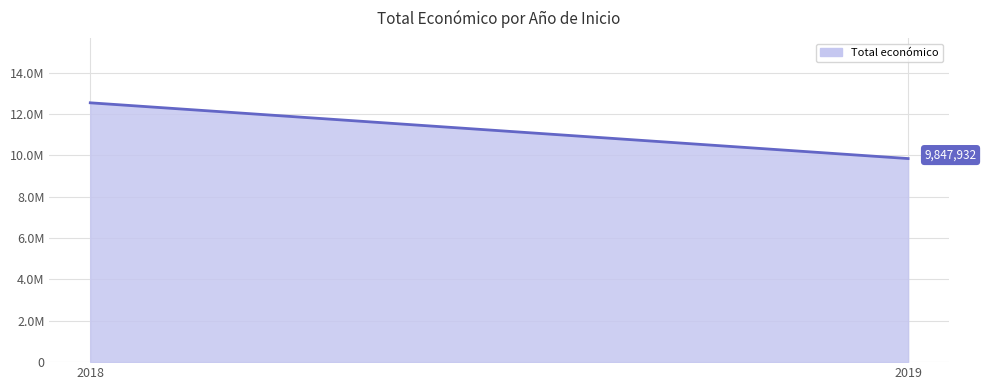

Is it true that the value at 2019 is 5971617.8?

False